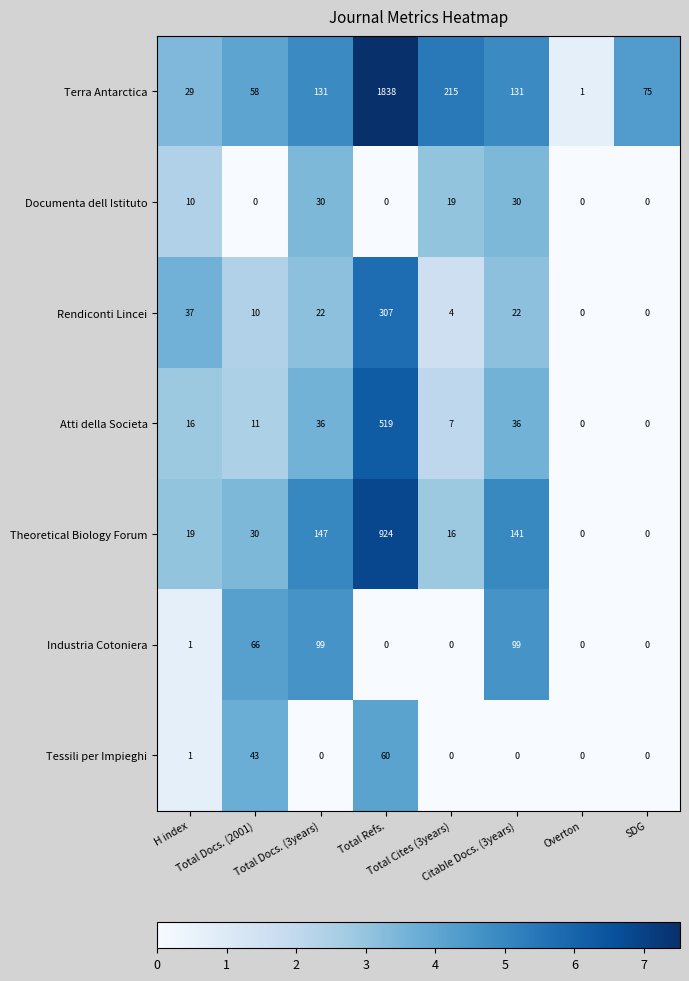

Which series has the widest spread of values?

Terra Antarctica